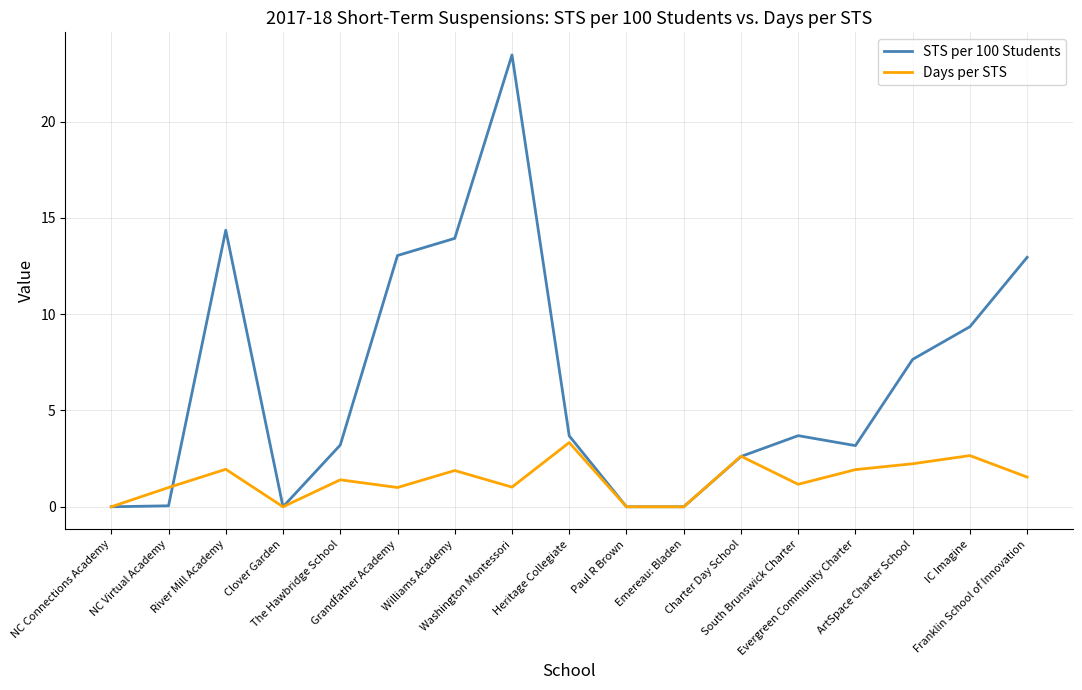

What is the total value across all series at The Hawbridge School?

4.6